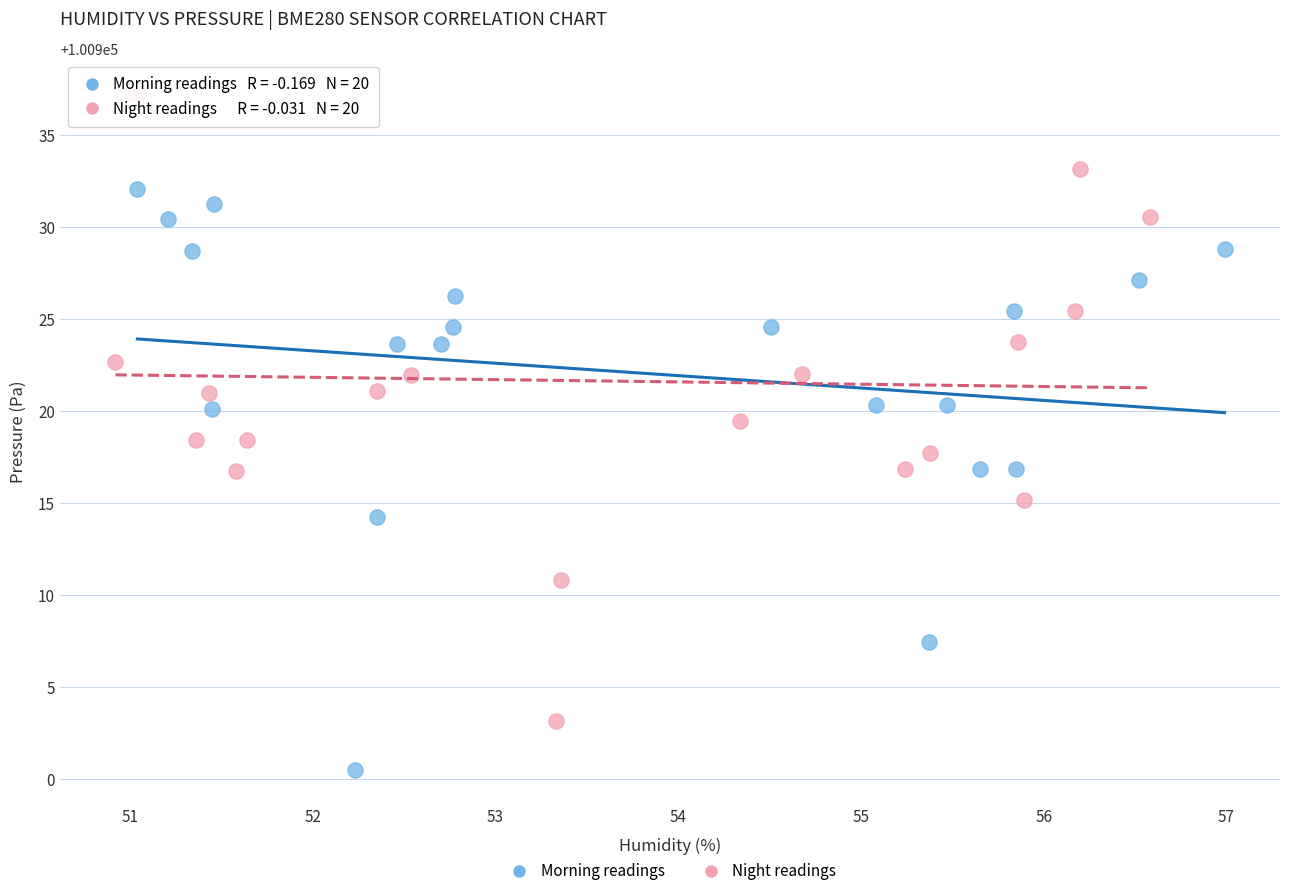

Which series reaches the maximum Y coordinate?

Night readings